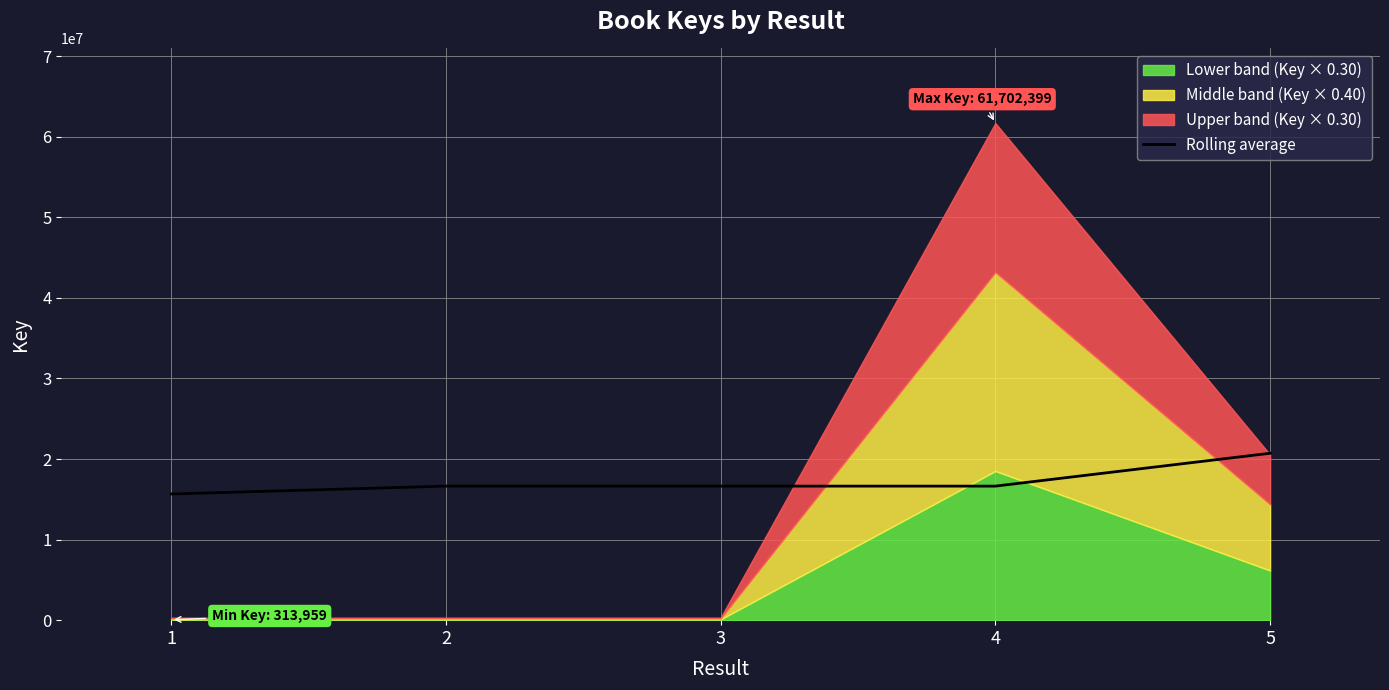

Reading left to right, transcribe all the data shown in this chart.

1=15661094.8	2=16636707.0	3=16636707.0	4=16636707.0	5=20717394.0